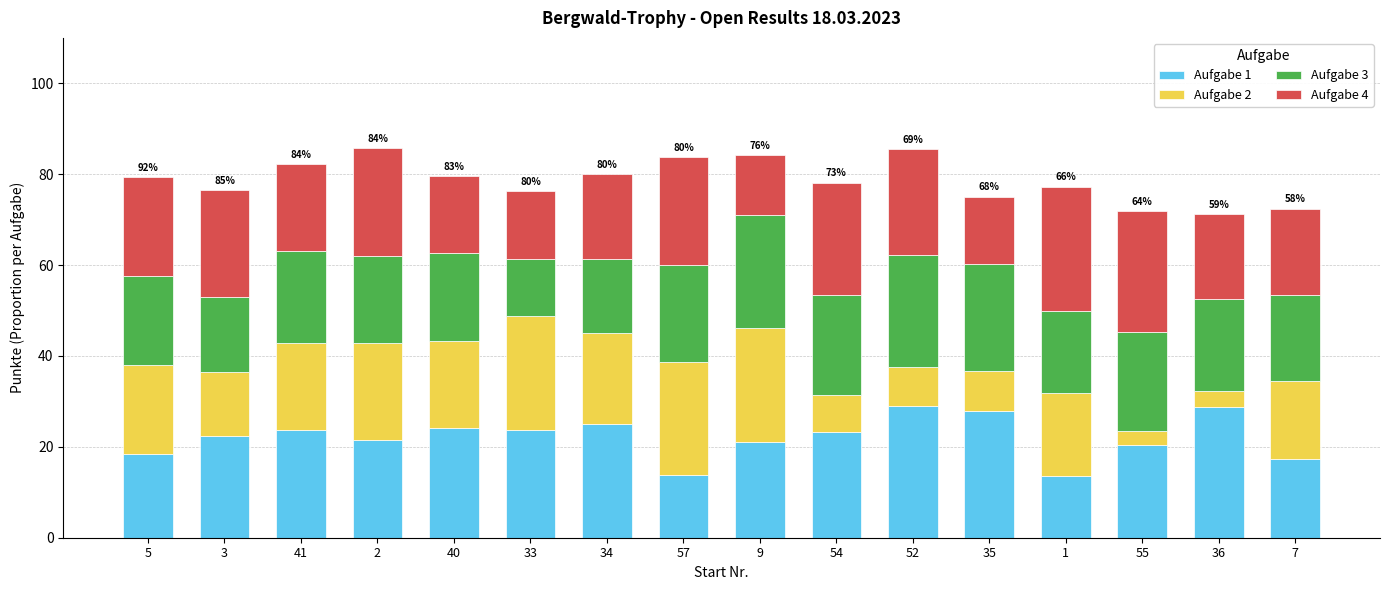

What are all the series names shown in the legend?

Aufgabe 1, Aufgabe 2, Aufgabe 3, Aufgabe 4